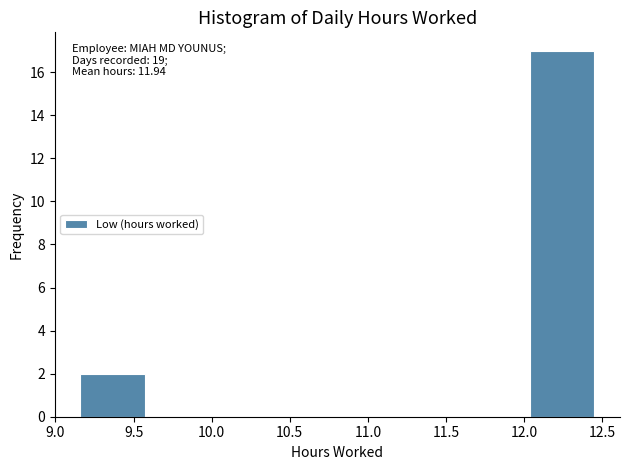

Which range on the x-axis has the tallest bar?

12.05 to 12.45